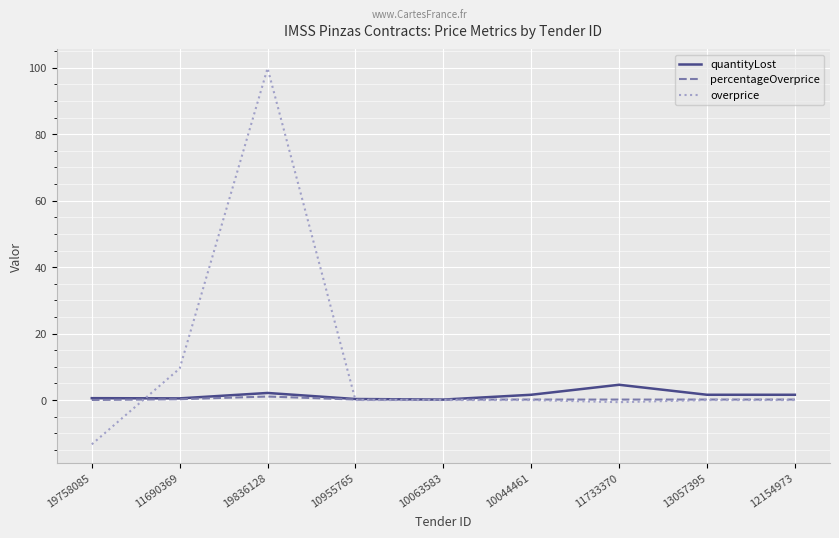

The value of overprice at 11690369 is 9.5. True or false?

True